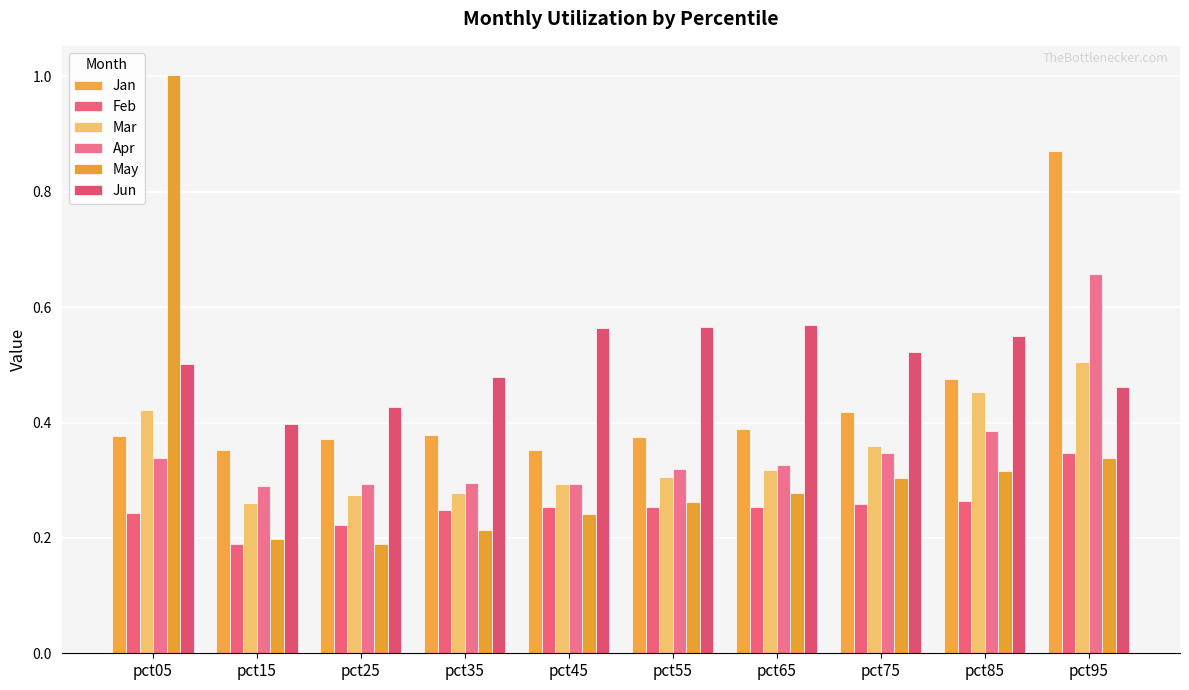

What is the value of the Apr bar at the 2nd from the left?

0.3